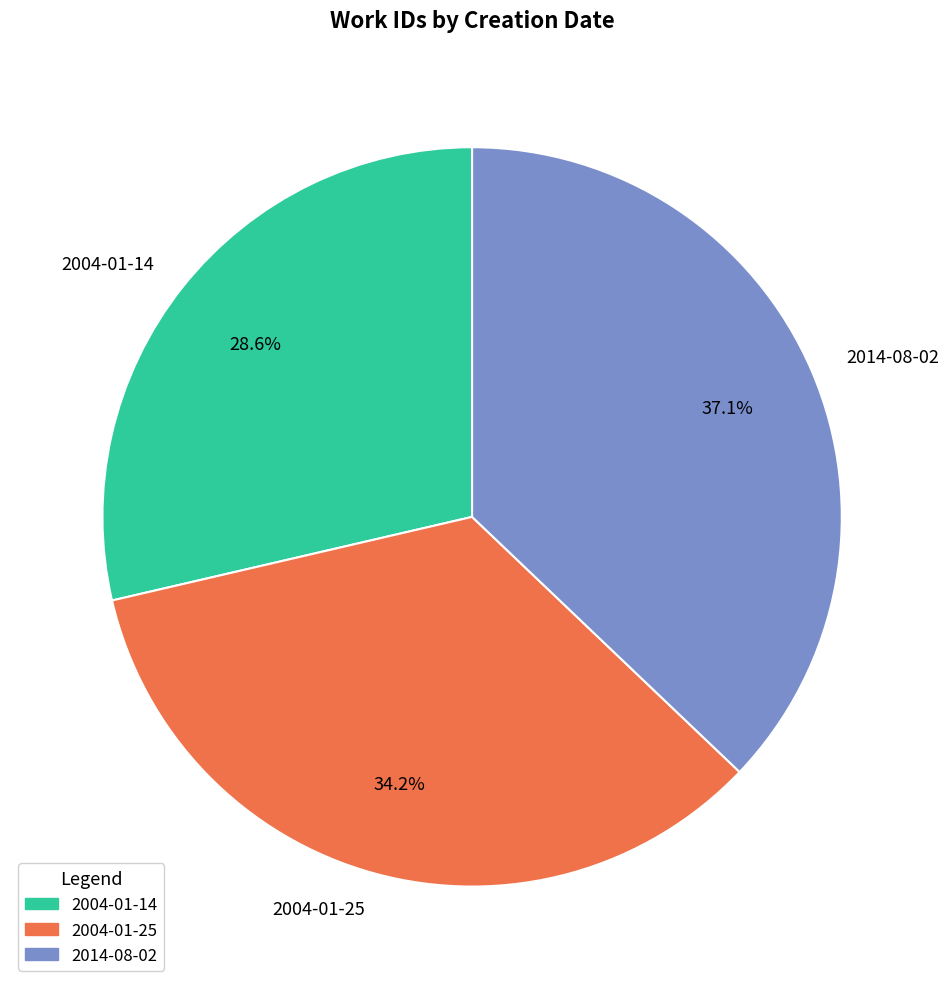

Is the sum of 2004-01-25 and 2014-08-02 greater than half?

Yes